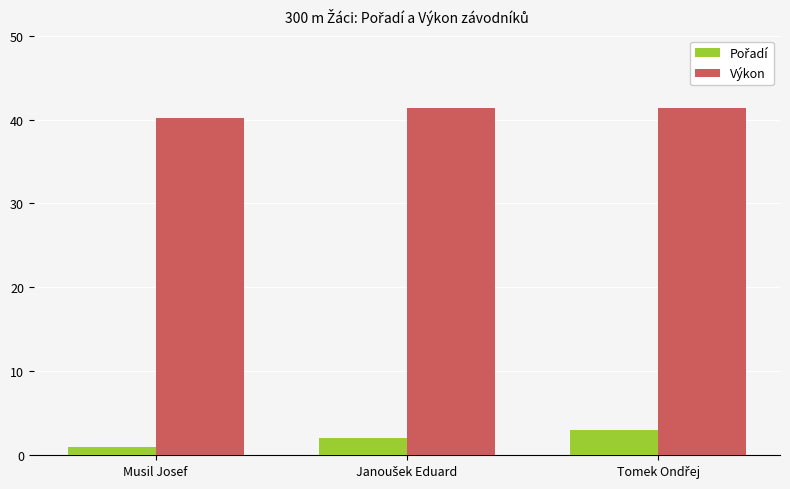

What is the greatest value displayed?

41.3